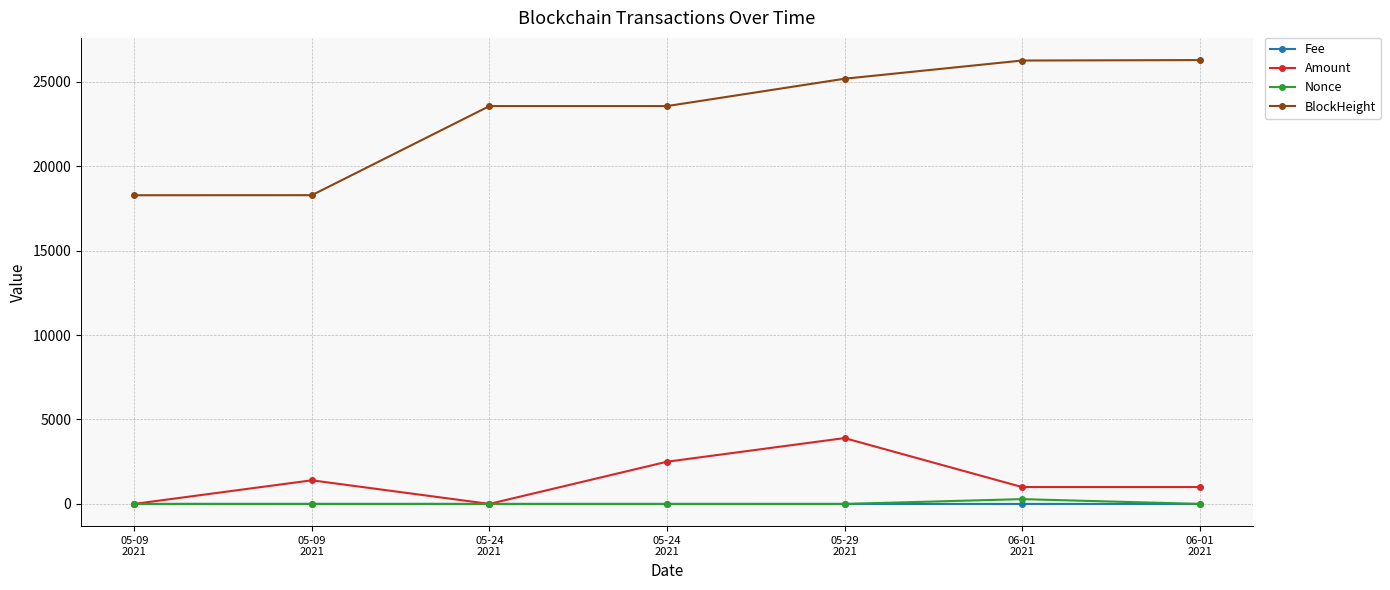

Which has a higher value, 05-09
2021 or 05-24
2021?

05-09
2021